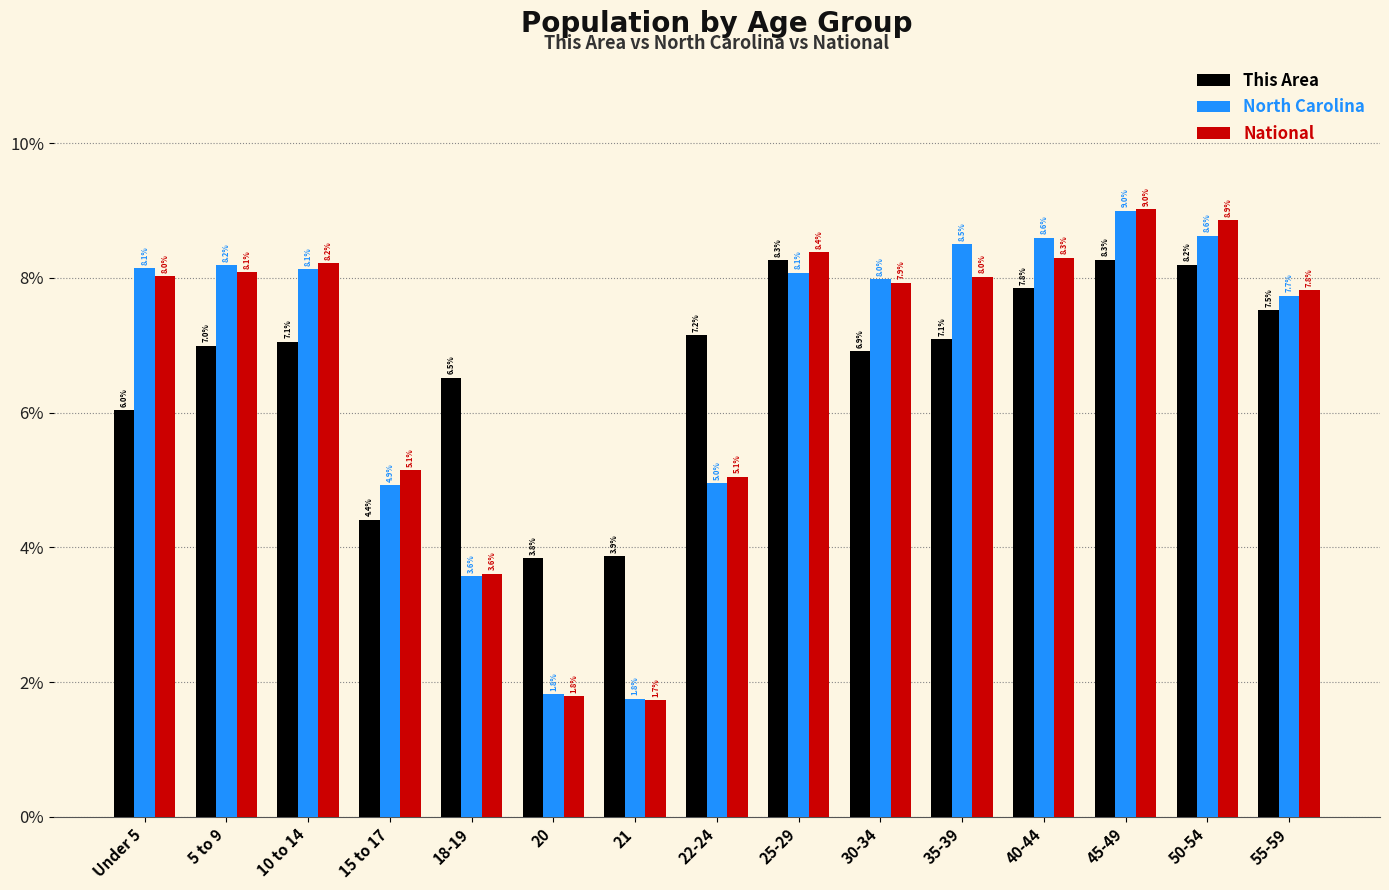

What is the difference between the This Area values at 5 to 9 and 45-49?

1.3